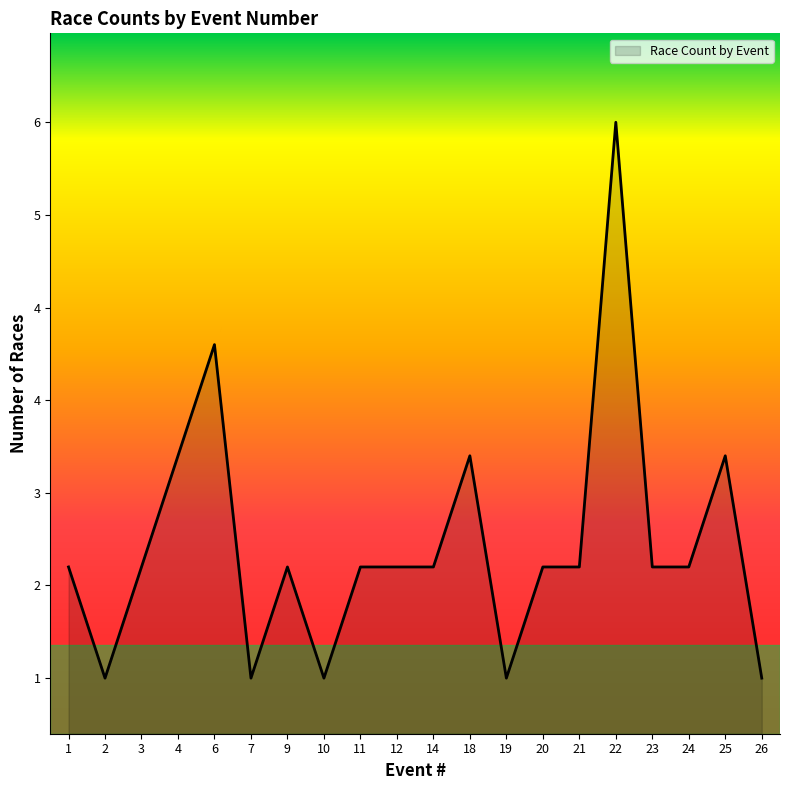

Is this an area chart (filled region under the line)?

Yes